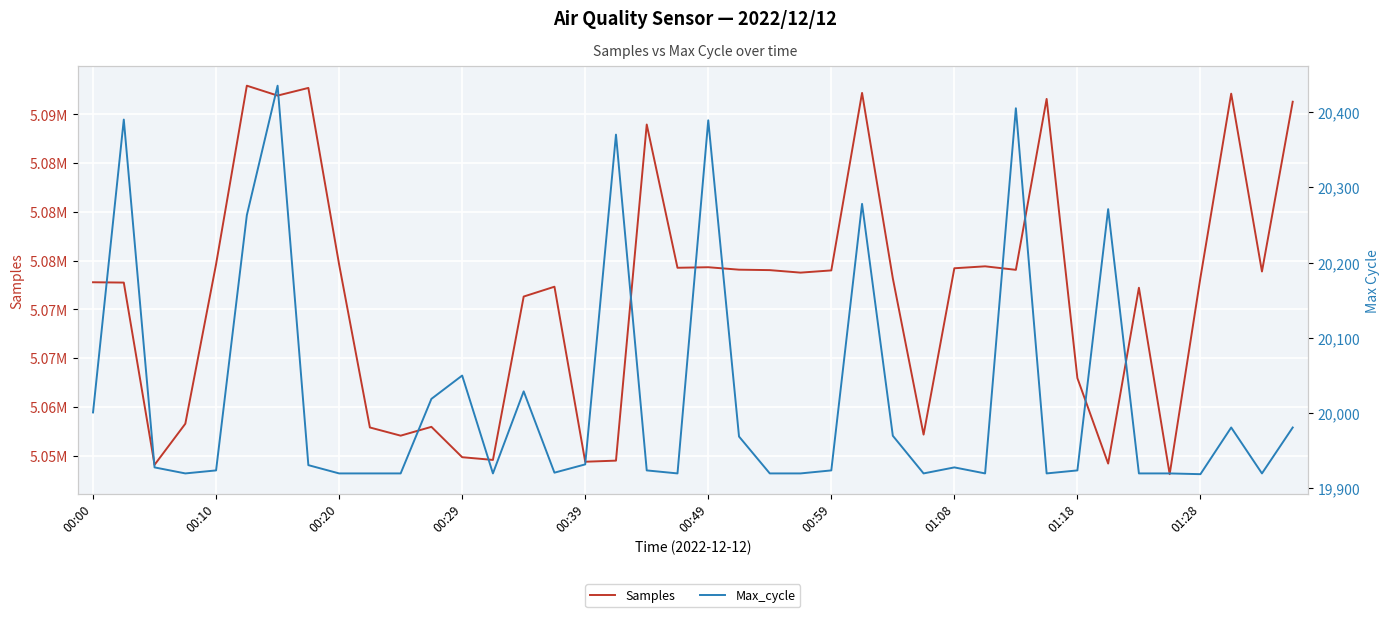

Rank the series by their maximum value, from highest to lowest.

Samples, Max_cycle